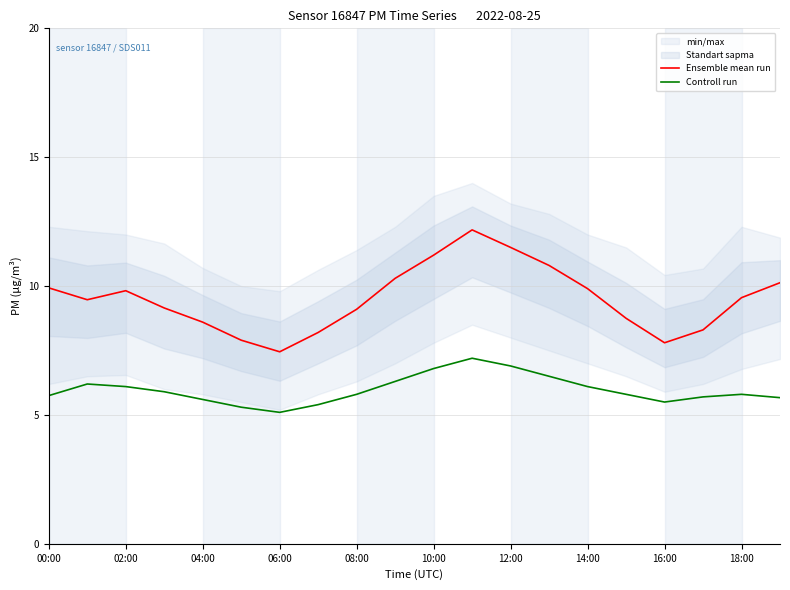

The Controll run series shows 8.8 at 02:00. True or false?

False